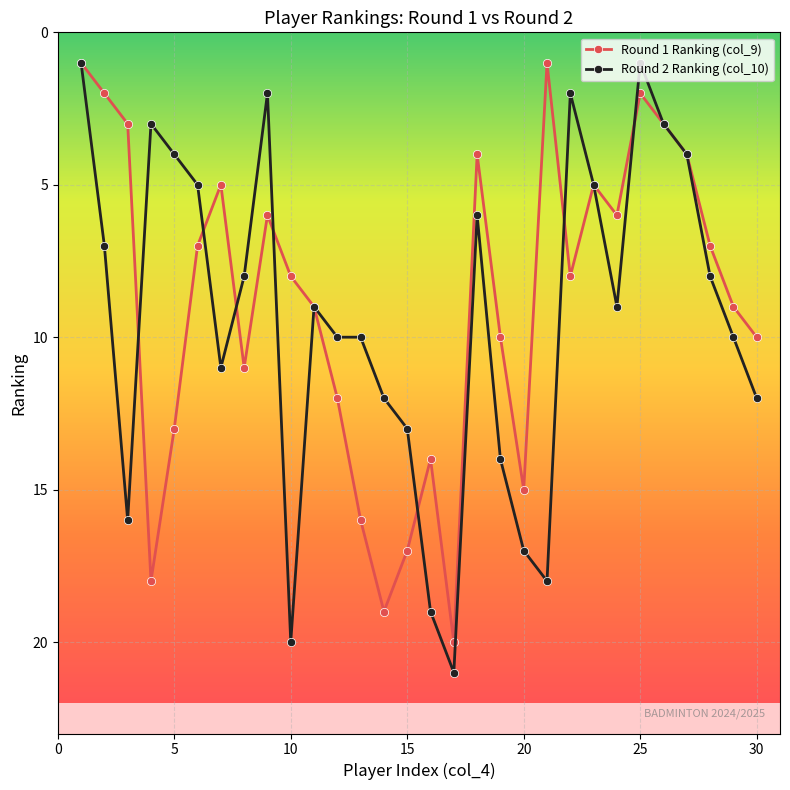

True or false: Round 1 Ranking (col_9) has more than 1 points higher than both neighbors.

True